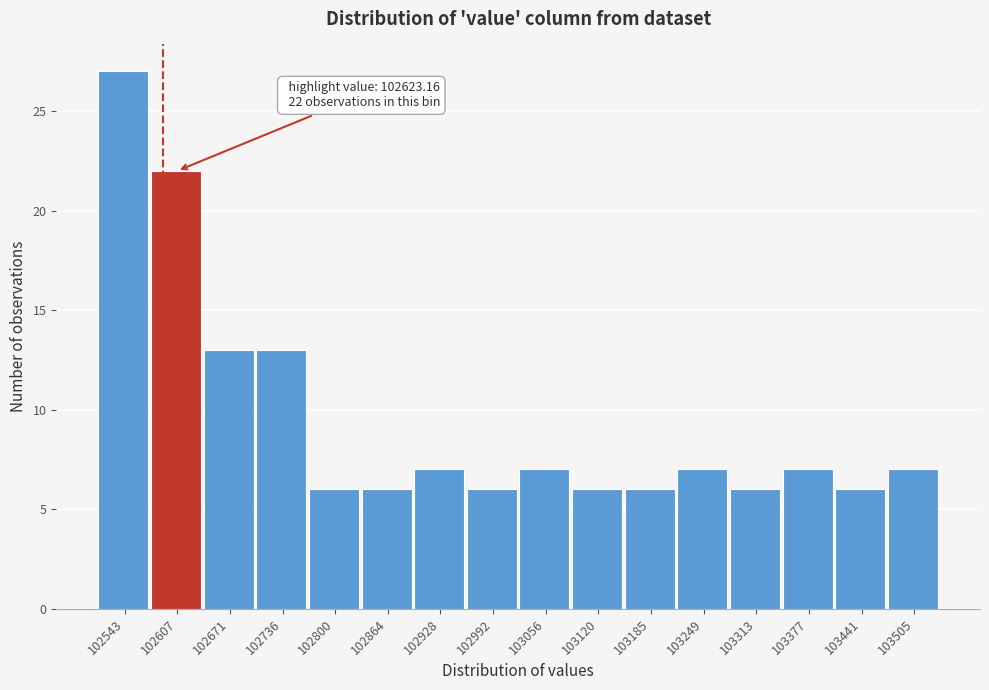

Reading left to right, transcribe all the data shown in this chart.

102543=27	102607=22	102671=13	102736=13	102800=6	102864=6	102928=7	102992=6	103056=7	103120=6	103185=6	103249=7	103313=6	103377=7	103441=6	103505=7